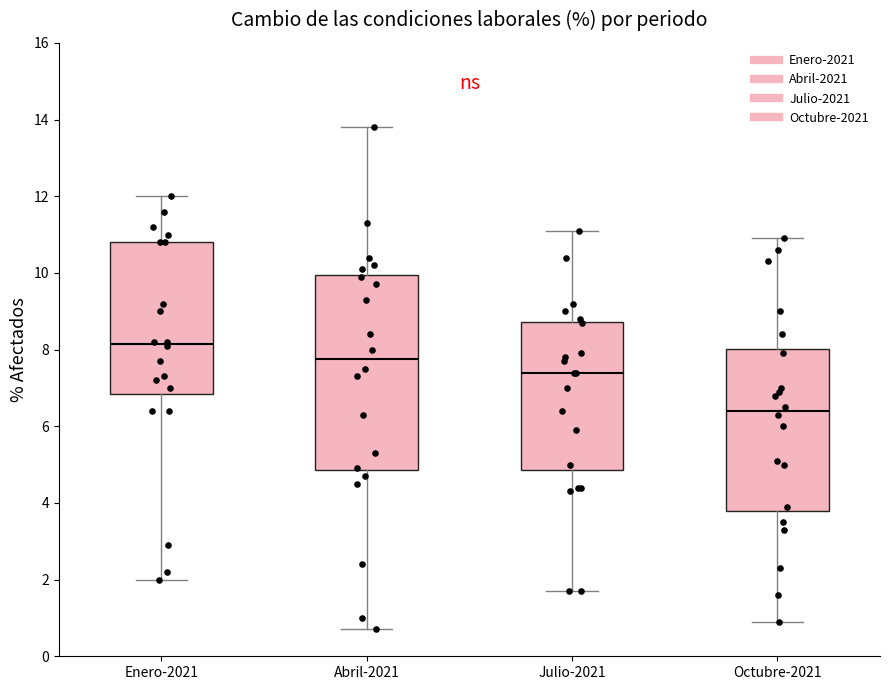

Which box has the lowest median line?

Octubre-2021